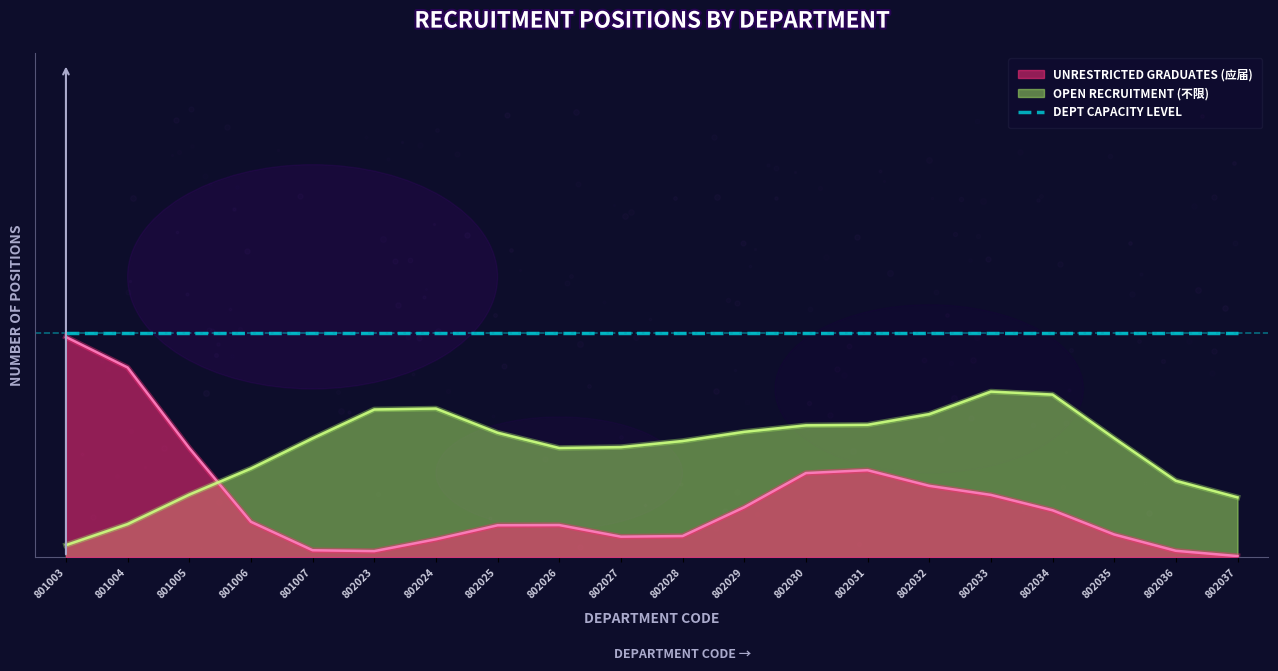

Is the value of 招考人数（不限制） at 802023 greater than the value of 招考人数（应届） at 802031?

Yes